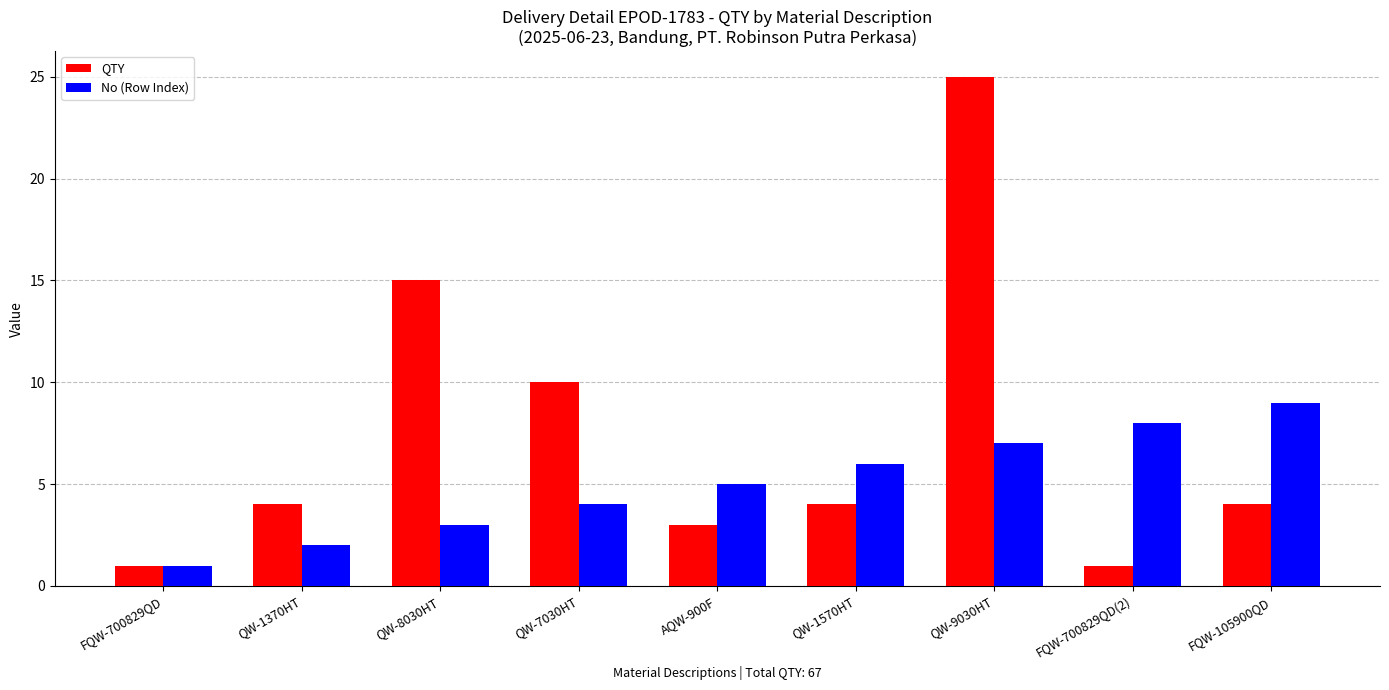

How many bars are there in total?

18